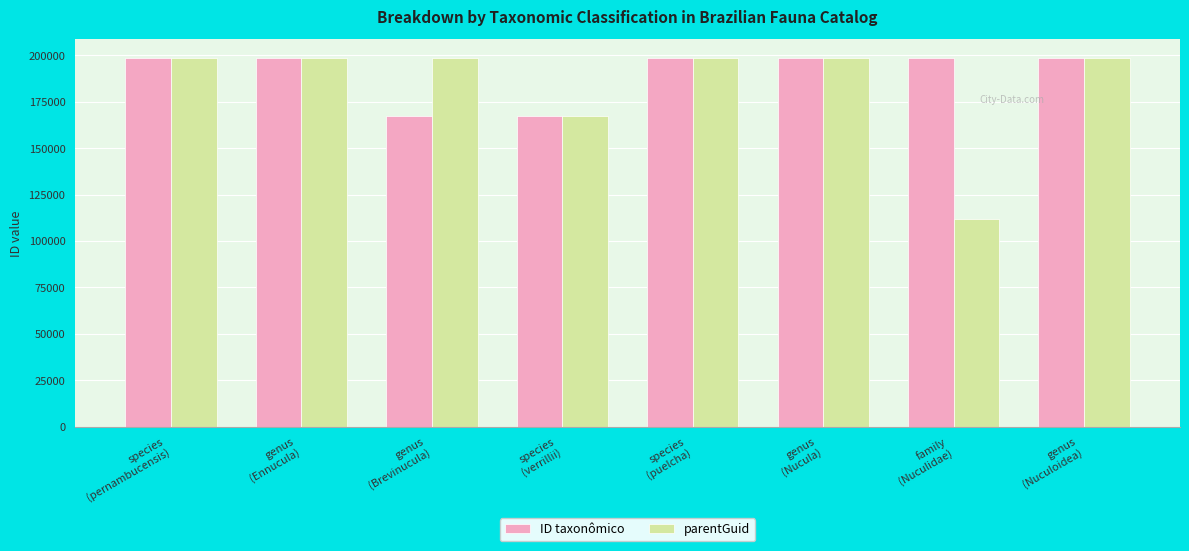

The value of ID taxonômico at species
(puelcha) is 99296. True or false?

False